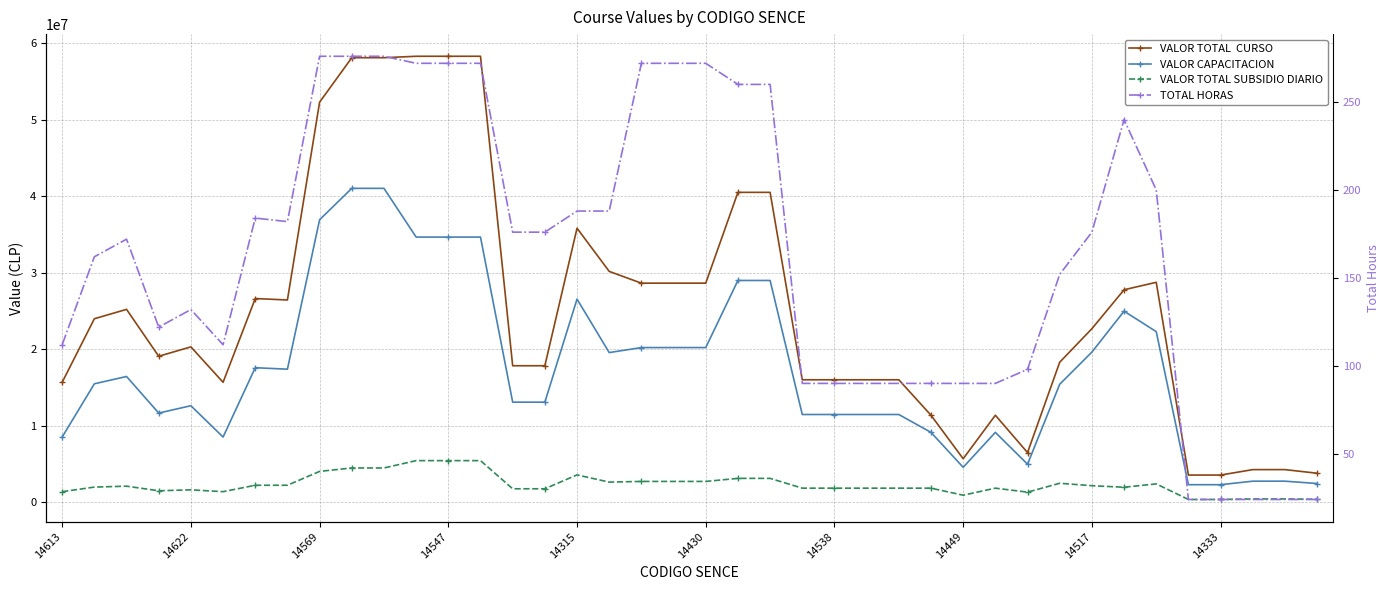

At 10, list the series in order from largest to smallest.

VALOR TOTAL  CURSO, VALOR CAPACITACION, VALOR TOTAL SUBSIDIO DIARIO, TOTAL HORAS